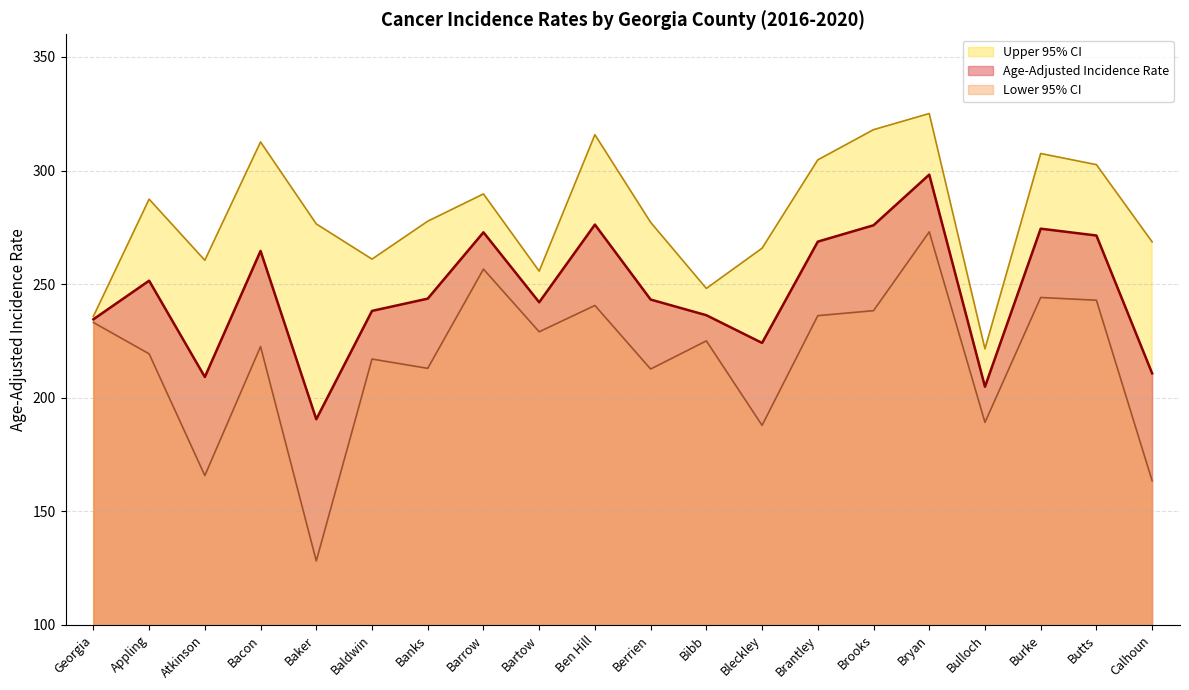

Is it true that Age-Adjusted Incidence Rate equals 209.1 at Atkinson?

True